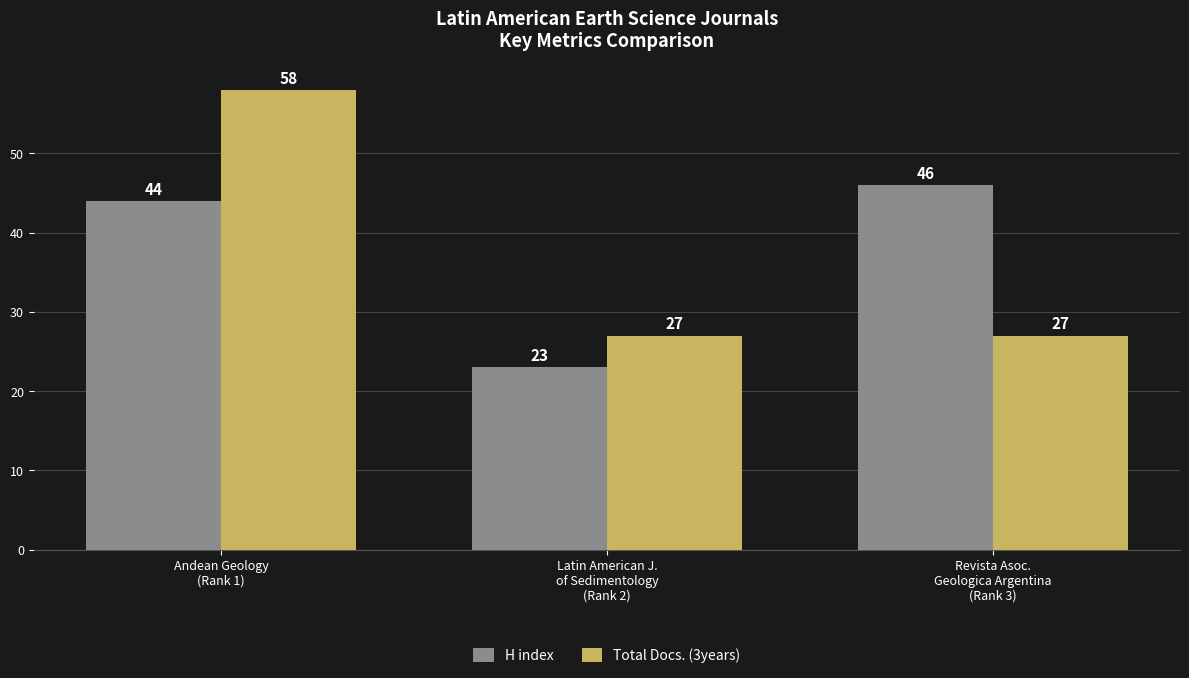

Which category has the highest value in the Total Docs. (3years) series?

Andean Geology
(Rank 1)